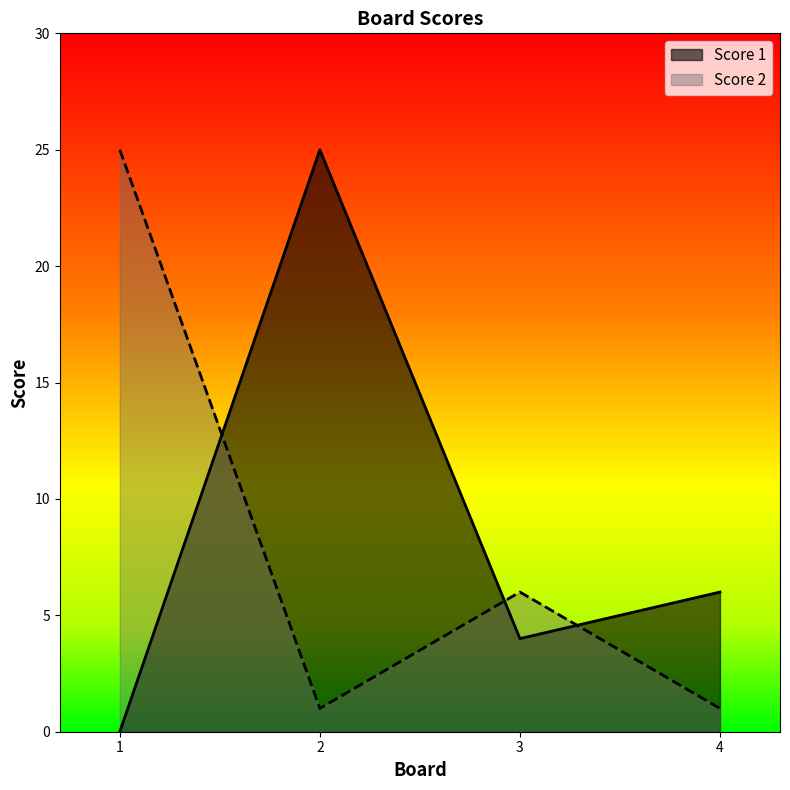

What is the difference between the highest and lowest values at 3?

2